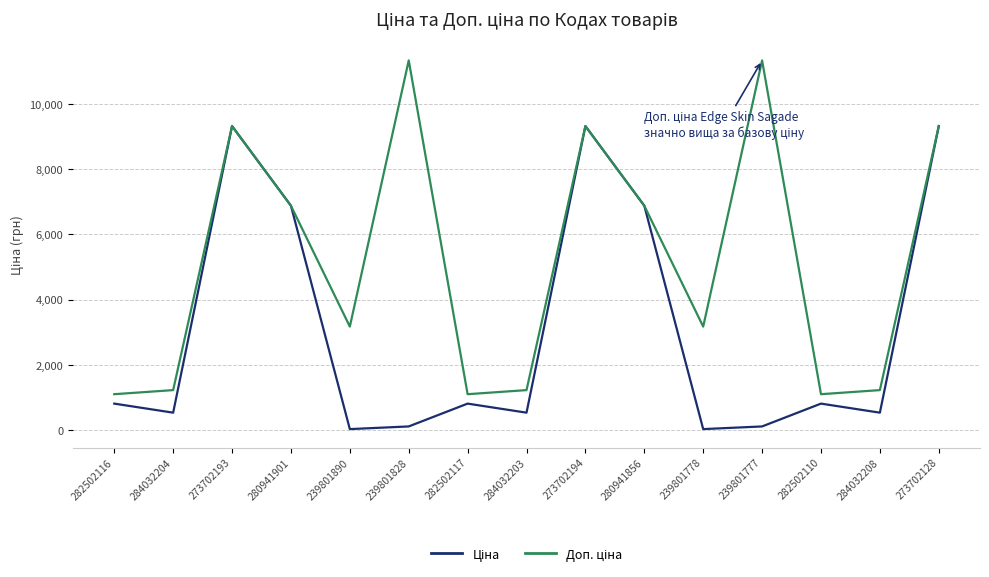

The Ціна series shows 535.4 at 284032204. True or false?

True